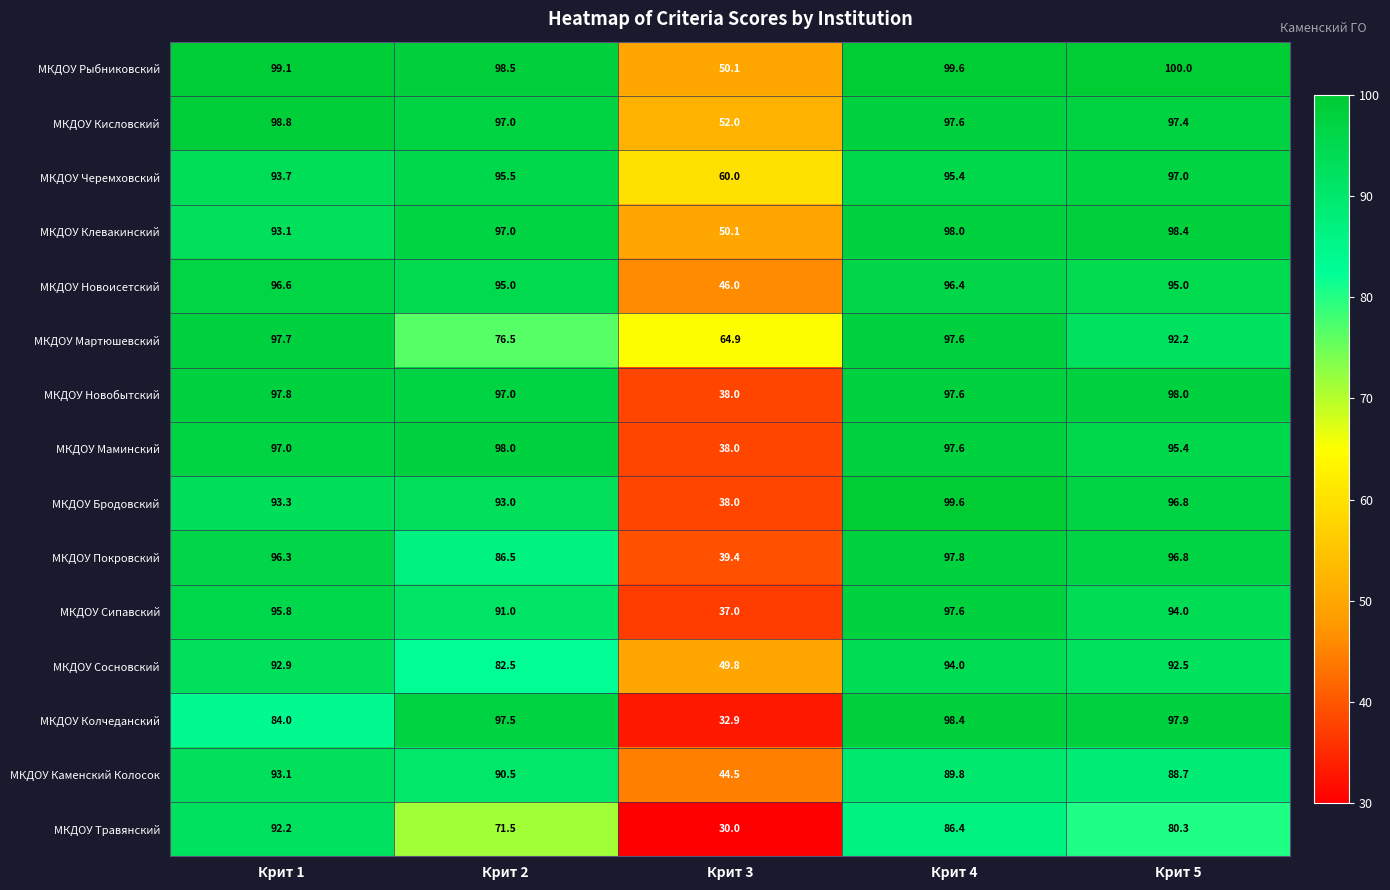

The value of МКДОУ Травянский at Крит 1 is 92.2. True or false?

True